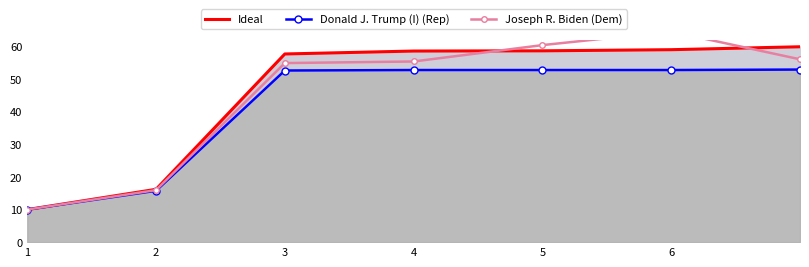

True or false: Ideal has a value of 29.8 at 4.

False